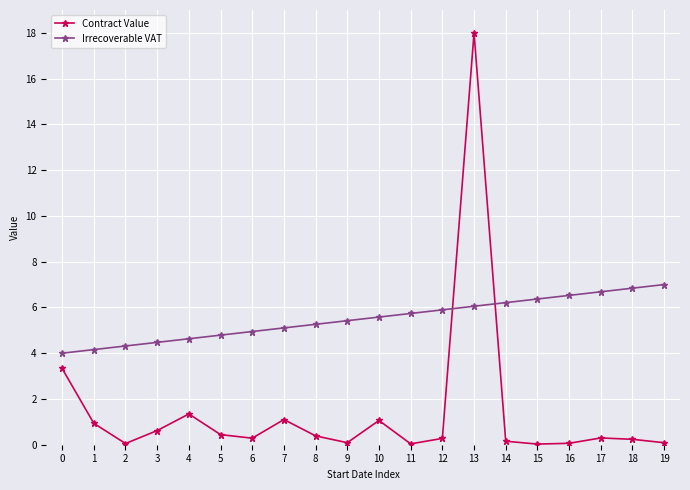

List the series in order of their peak value, lowest first.

Irrecoverable VAT, Contract Value